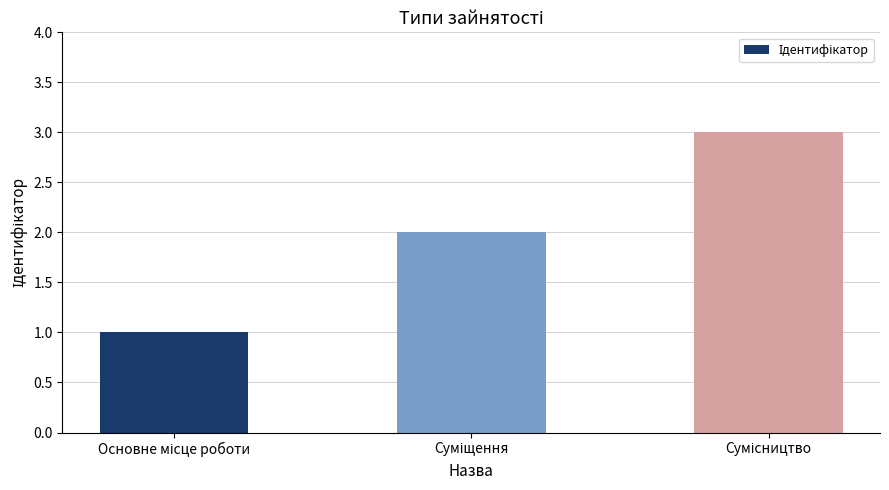

What is the sum of all values?

6